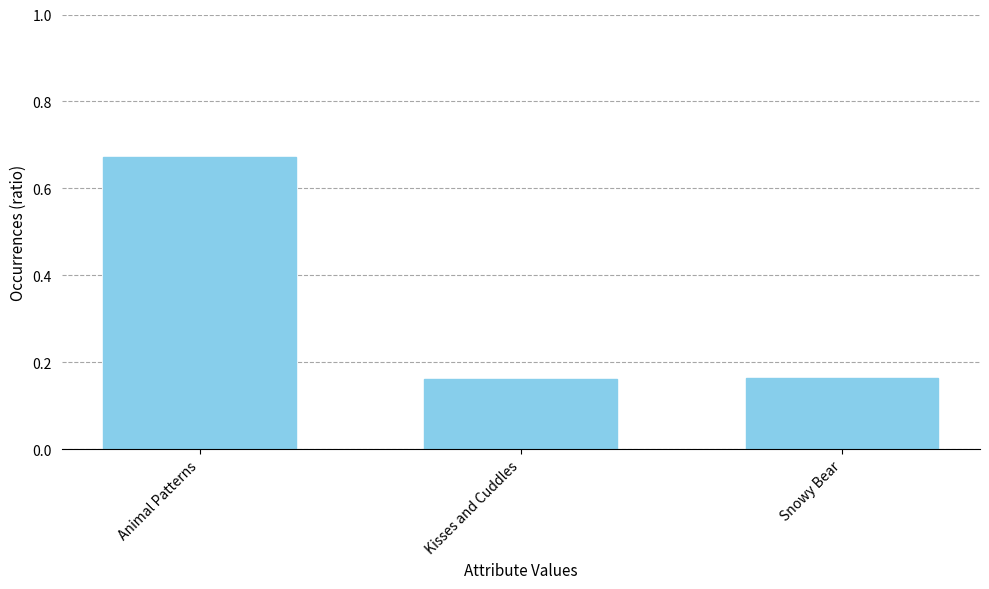

Which category has the highest value across all series?

Animal Patterns